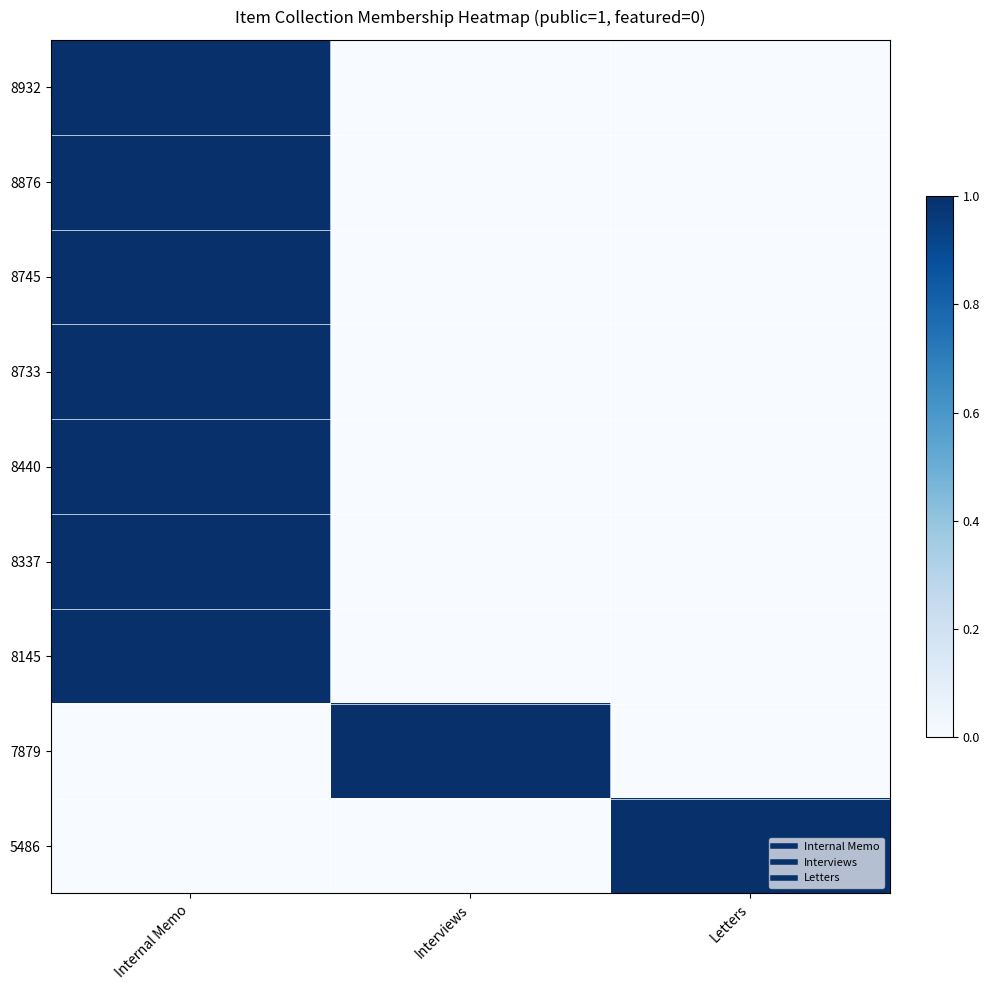

Which has a higher value, Interviews or Letters?

Interviews